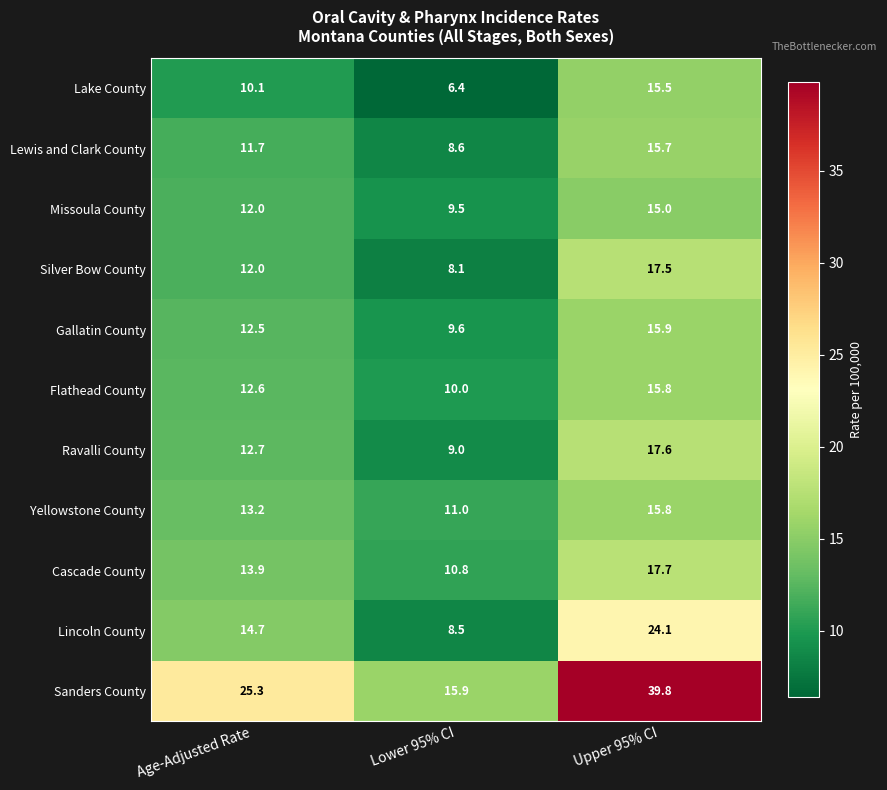

List the labels in order of Silver Bow County value, smallest first.

Lower 95% CI, Age-Adjusted Rate, Upper 95% CI